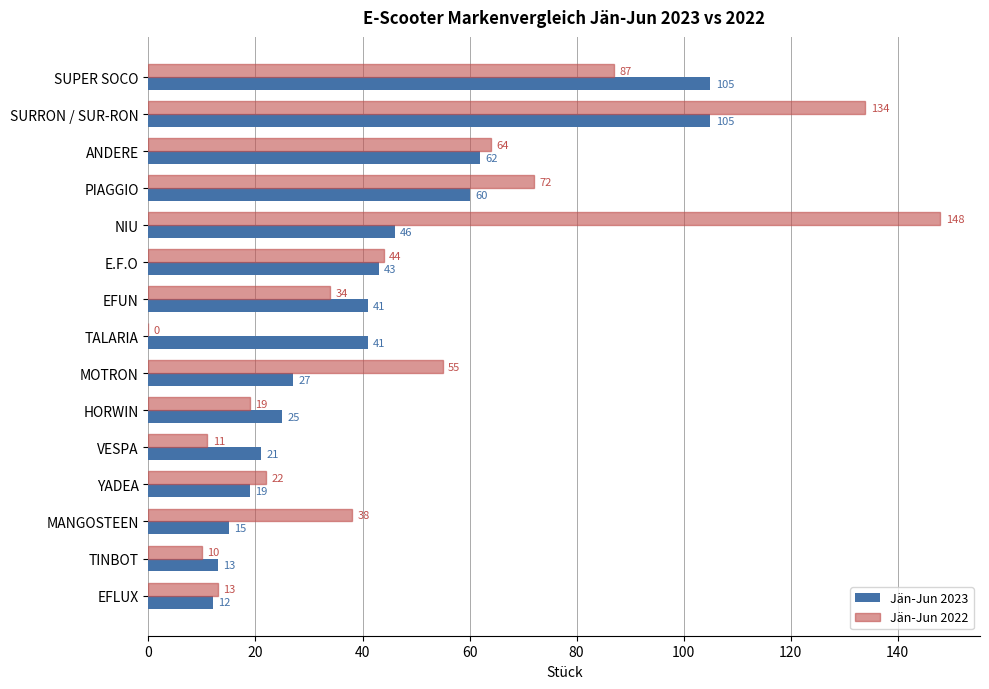

True or false: Jän-Jun 2023 has a value of 13 at TINBOT.

True